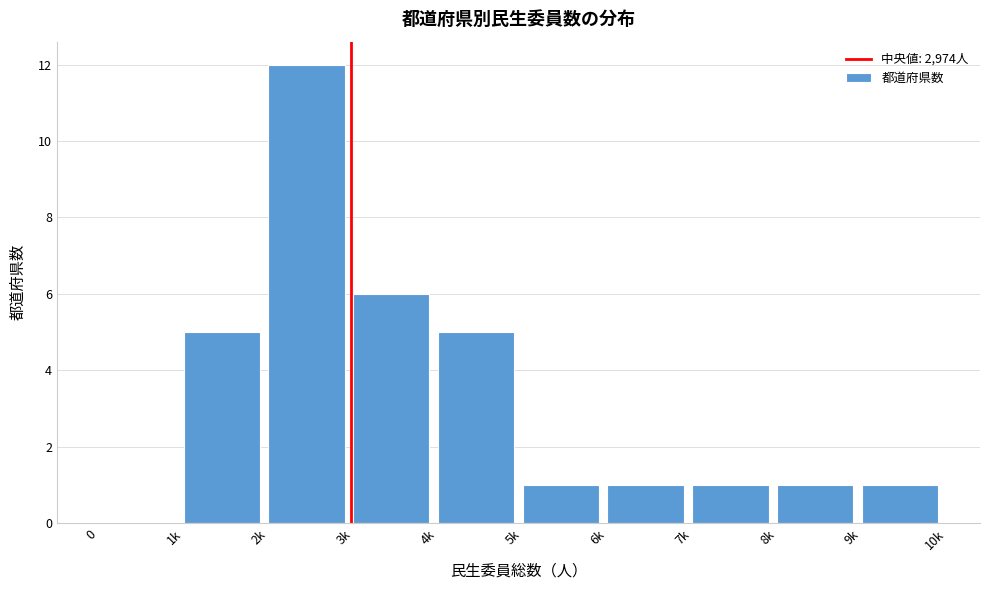

Reading right to left, transcribe all the data shown in this chart.

9k=1	8k=1	7k=1	6k=1	5k=1	4k=5	3k=6	2k=12	1k=5	0=0